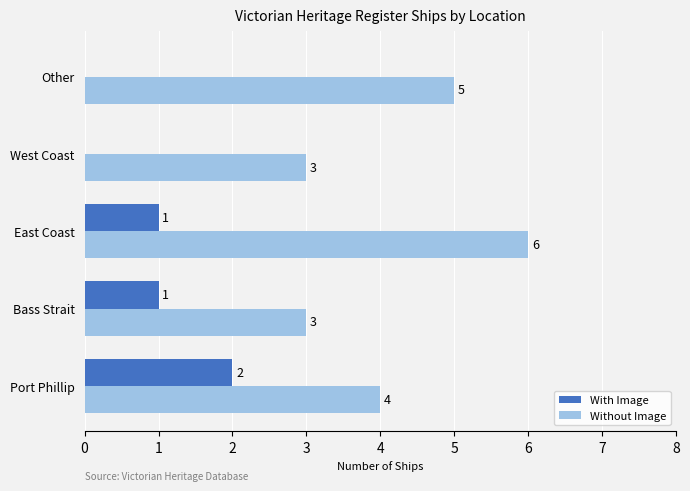

The With Image series shows 2 at Port Phillip. True or false?

True